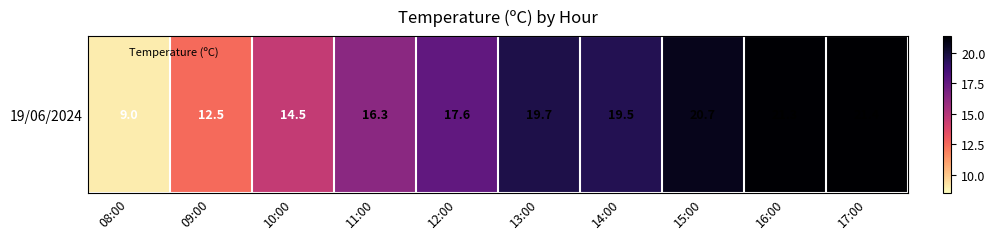

What is the maximum value shown in the chart?

21.4